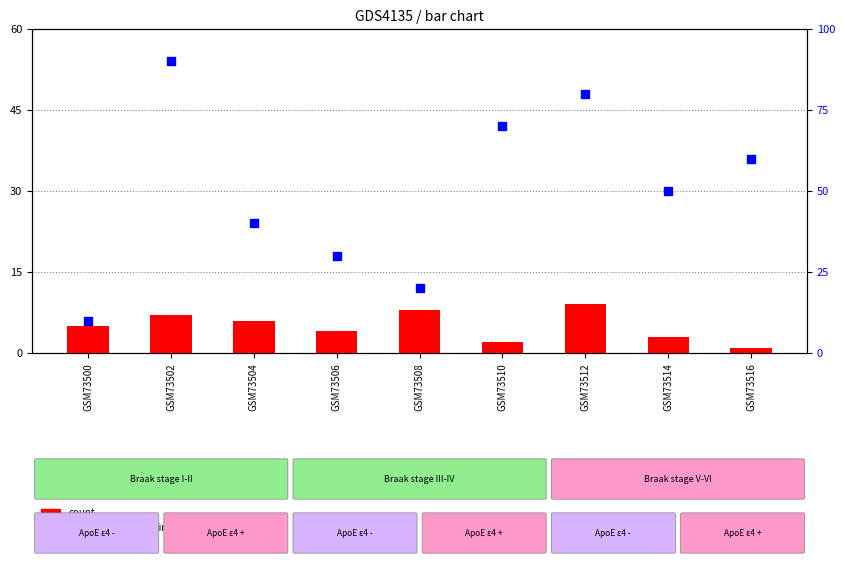

Is the value of percentile rank within the sample at GSM73510 greater than the value of count at GSM73512?

Yes